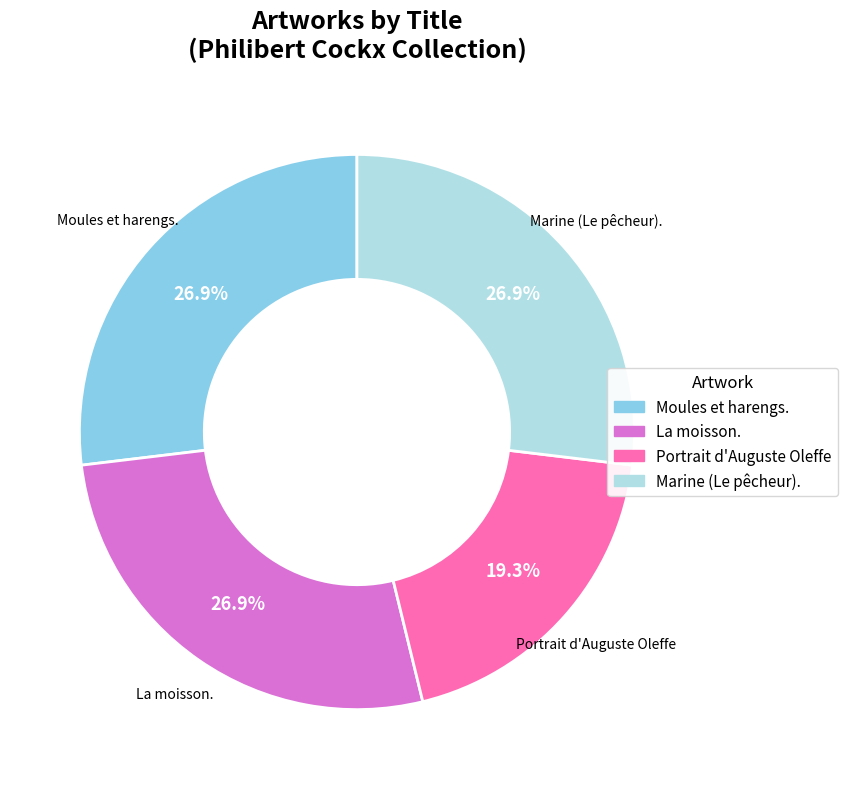

Which slice is the smallest?

Portrait d'Auguste Oleffe